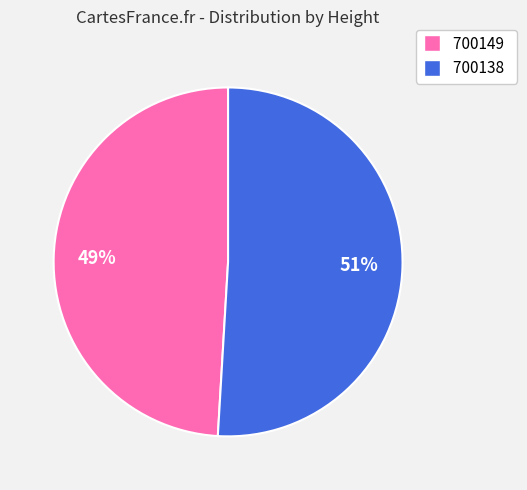

Combined, do 700138 and 700149 account for over 50%?

Yes